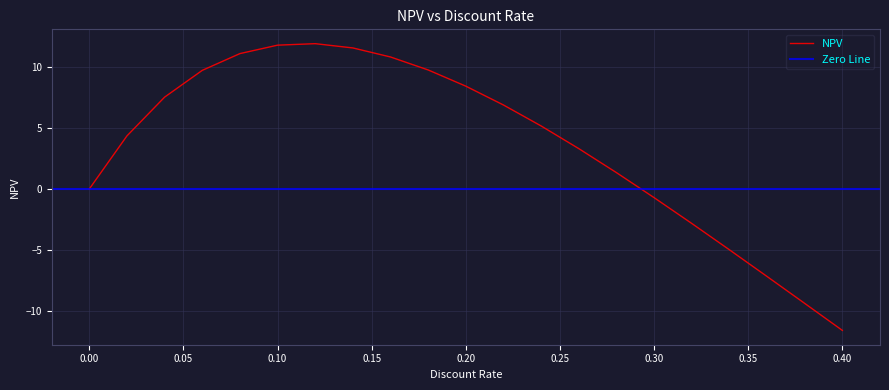

Reading left to right, what are all the values shown in this chart?

0.0=0.0	0.02=4.3	0.04=7.5	0.06=9.7	0.08=11.1	0.1=11.8	0.12=11.9	0.14=11.5	0.16=10.8	0.18=9.7	0.2=8.4	0.22=6.9	0.24=5.2	0.26=3.3	0.28=1.3	0.3=-0.7	0.32=-2.8	0.34=-5.0	0.36=-7.2	0.38=-9.4	0.4=-11.6